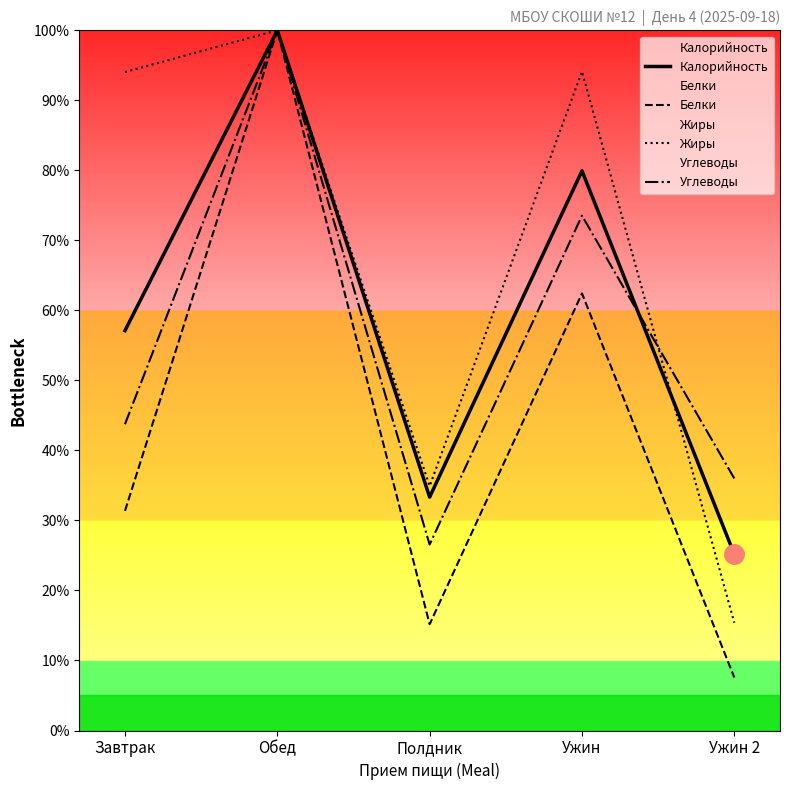

True or false: Калорийность and Белки cross at least once.

False